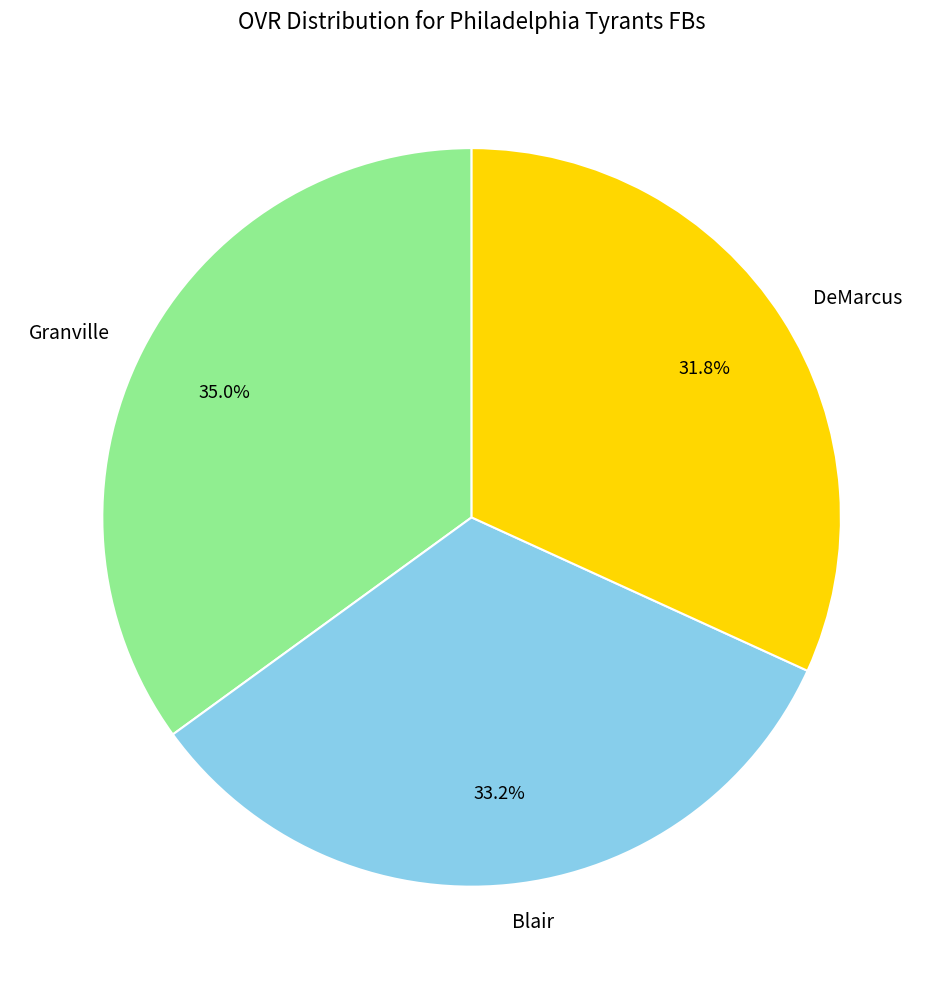

Count the number of slices in the pie.

3